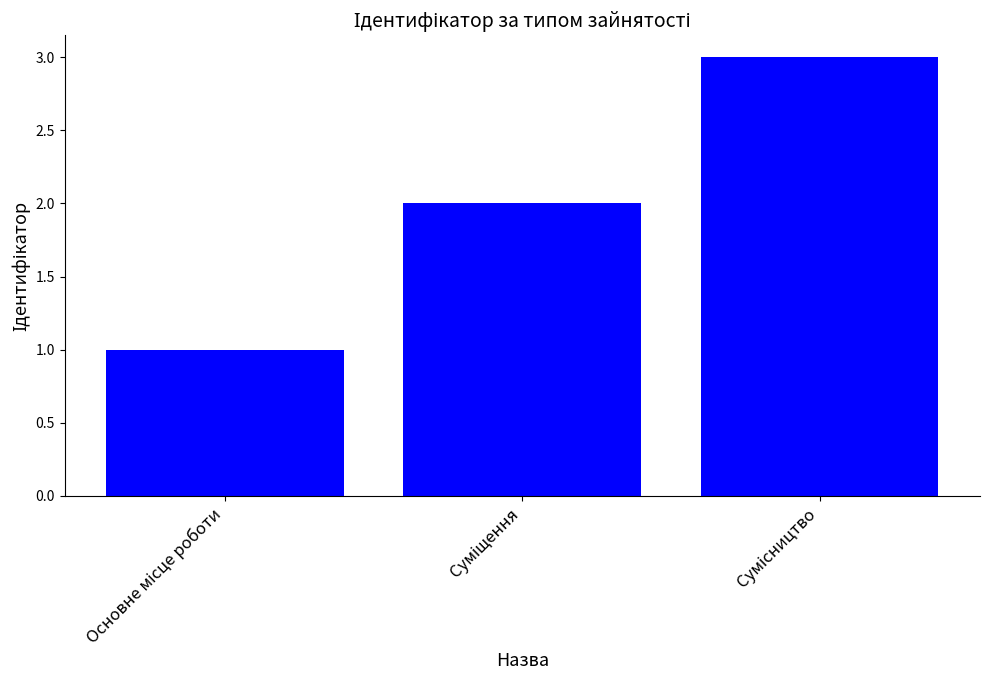

What is the smallest value displayed?

1